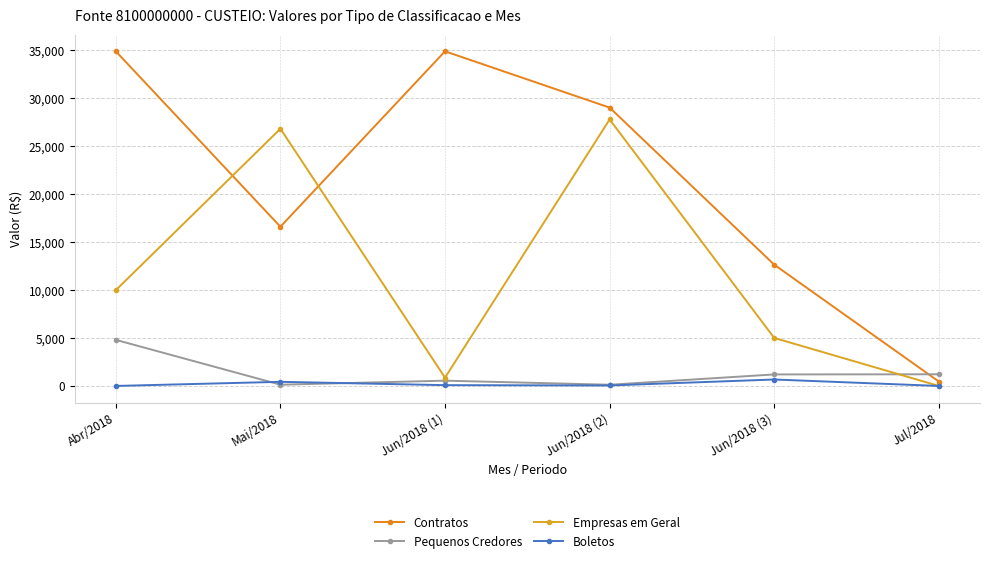

Between Abr/2018 and Jun/2018 (1), which series saw the biggest shift?

Empresas em Geral